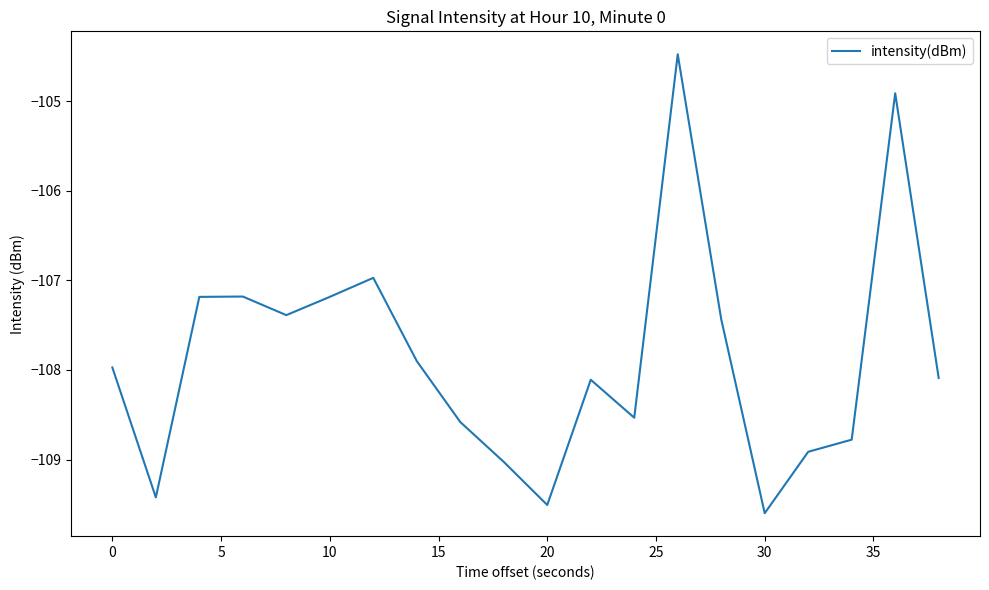

Does the chart have visible grid lines?

No